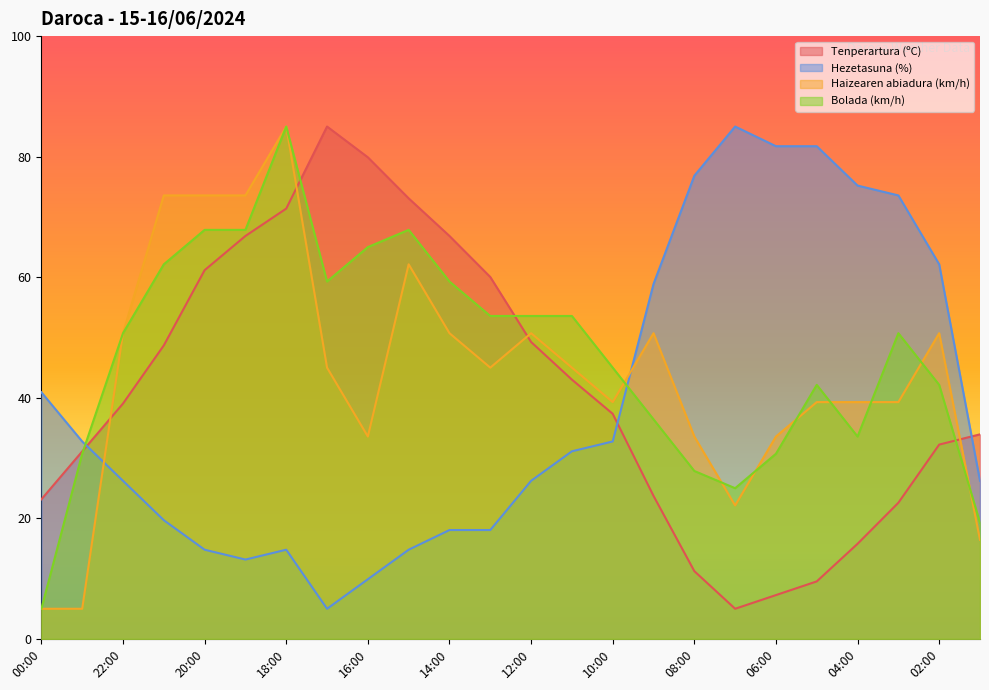

What are all the series names shown in the legend?

Tenperartura (ºC), Hezetasuna (%), Haizearen abiadura (km/h), Bolada (km/h)